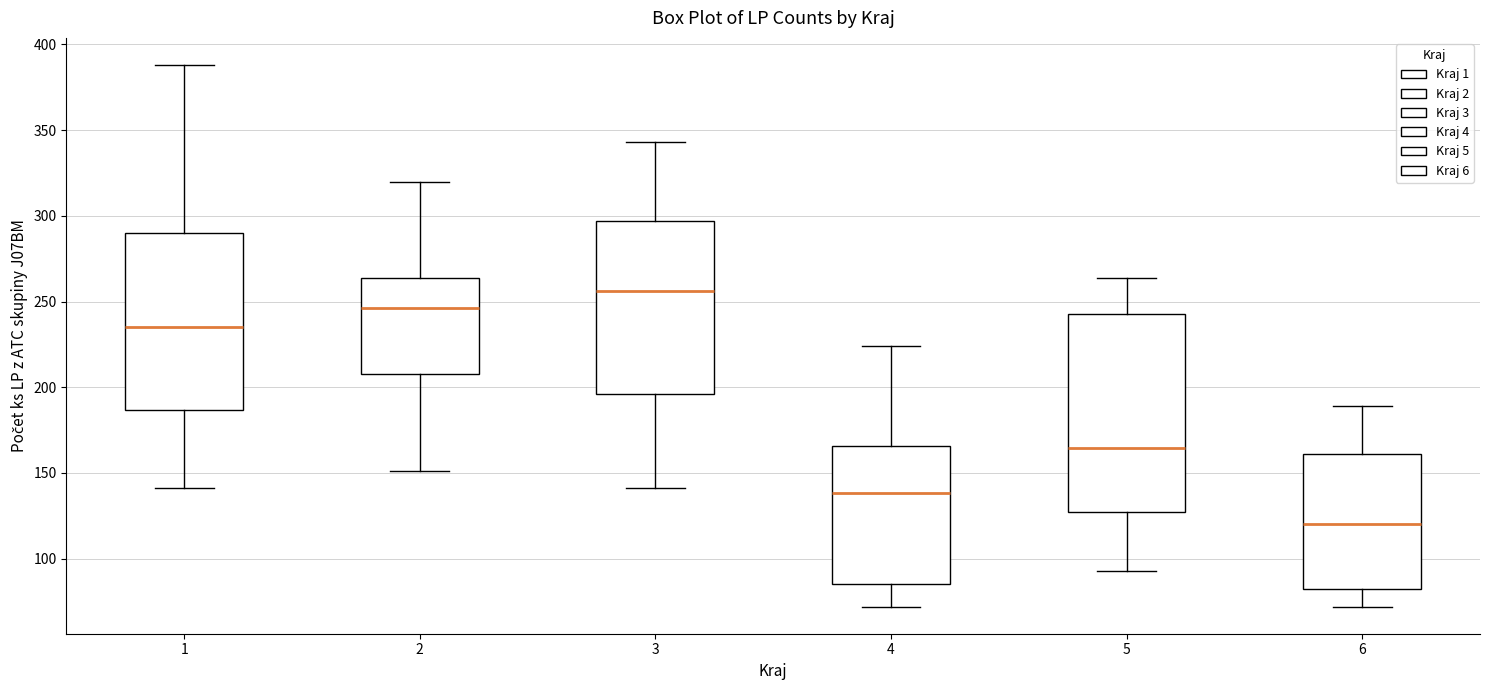

Comparing the boxes themselves (not the whiskers), which one is the tallest?

5